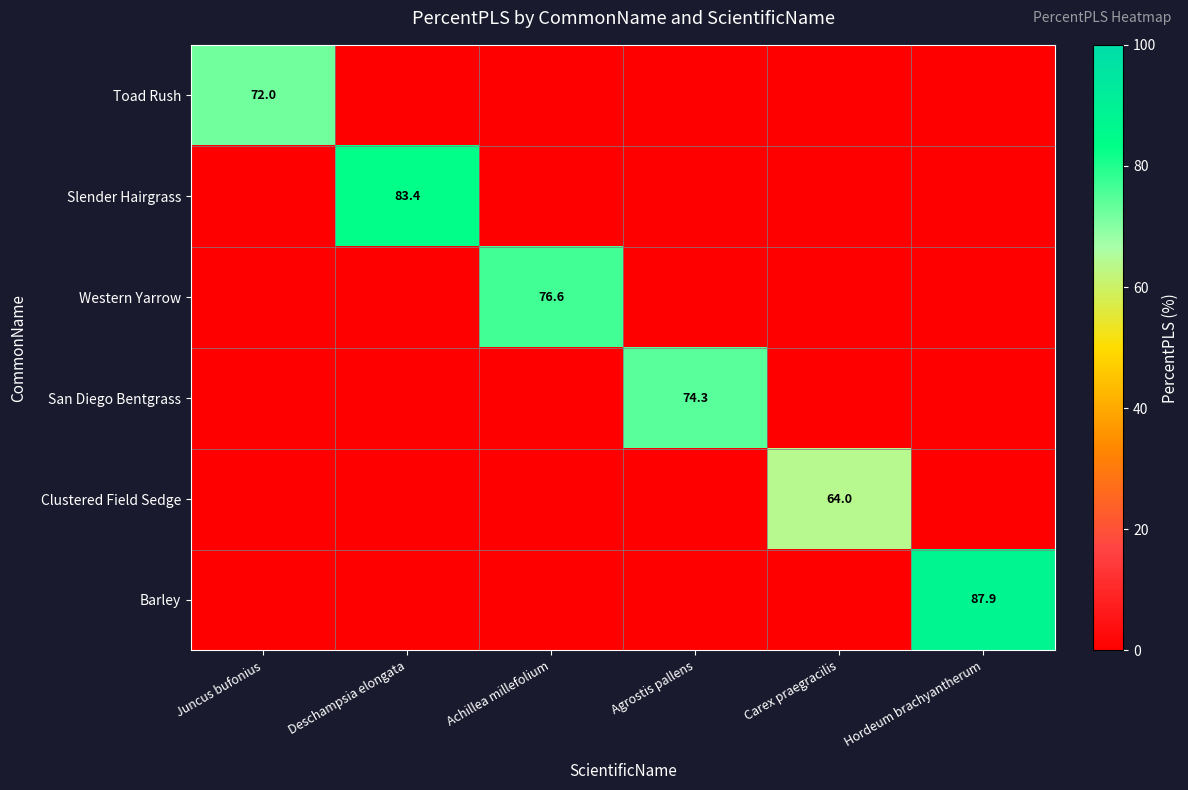

The value of Barley at Hordeum brachyantherum is 132.2. True or false?

False